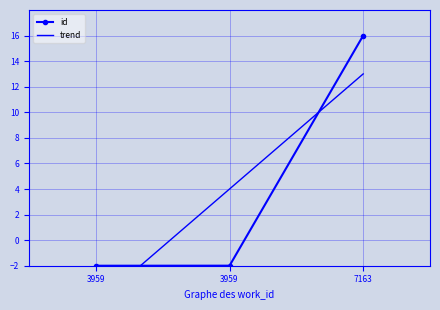

What is the difference between the maximum and minimum values?

18.0